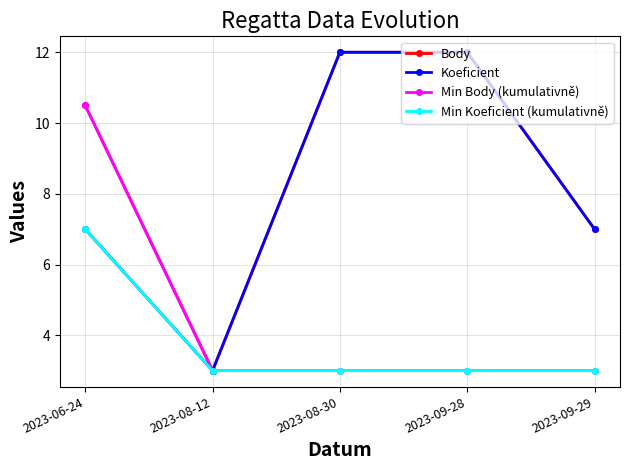

What is the difference between the highest and lowest values at 2023-09-29?

4.0